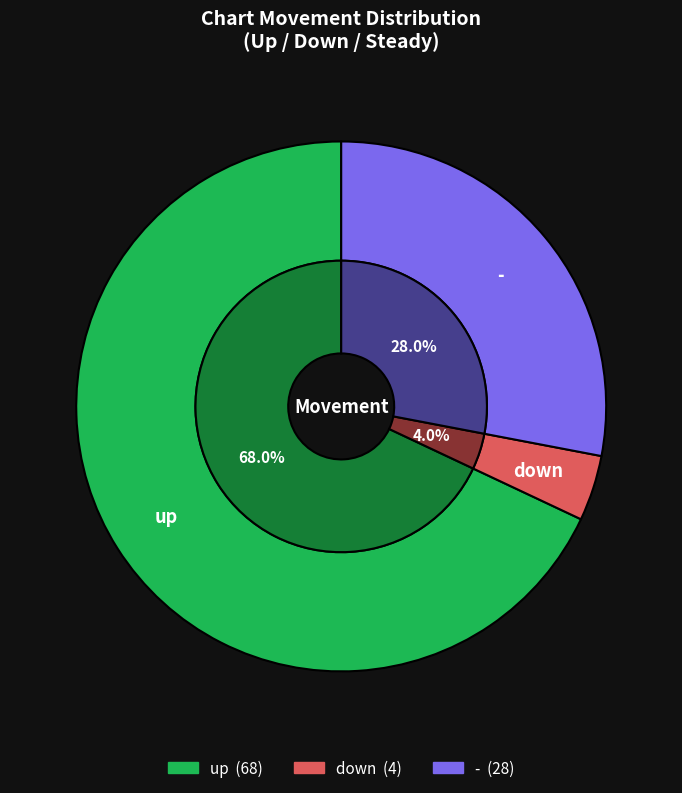

To the nearest percent, what is the difference between the - and down slice percentages?

24%